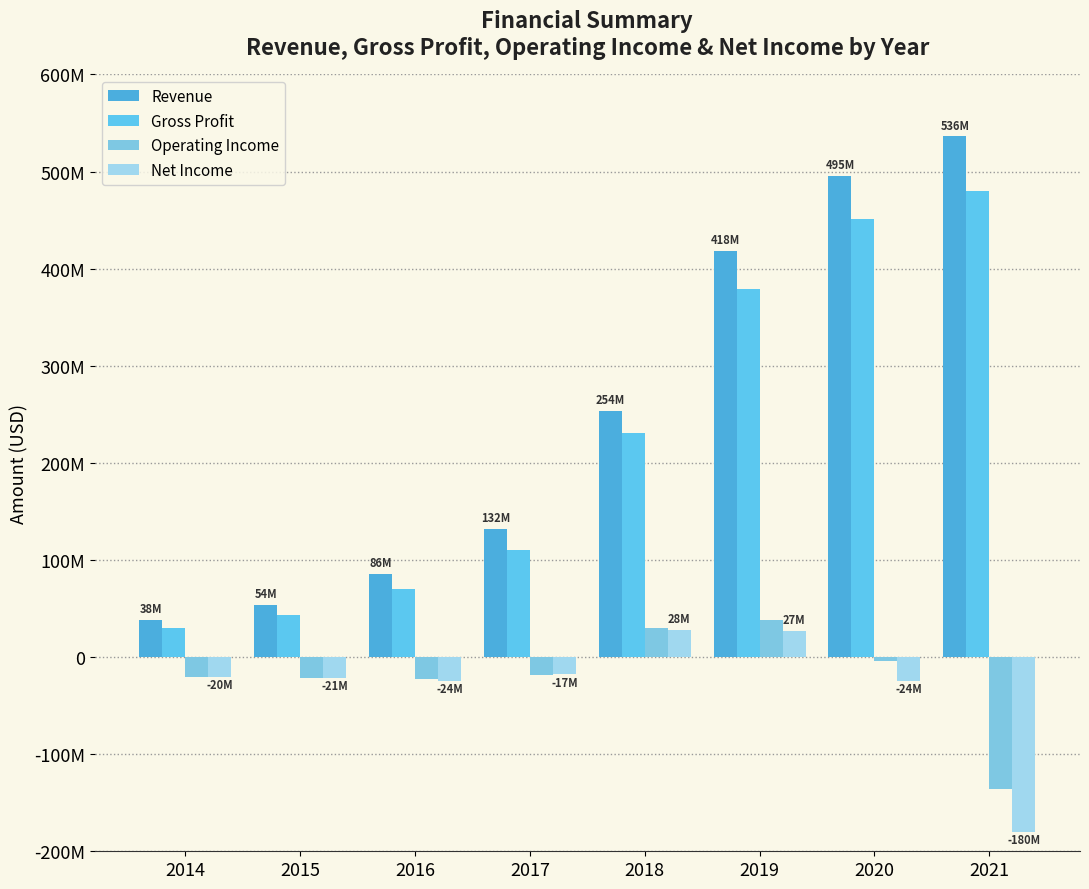

True or false: Gross Profit has a value of 109804000 at 2017.

True